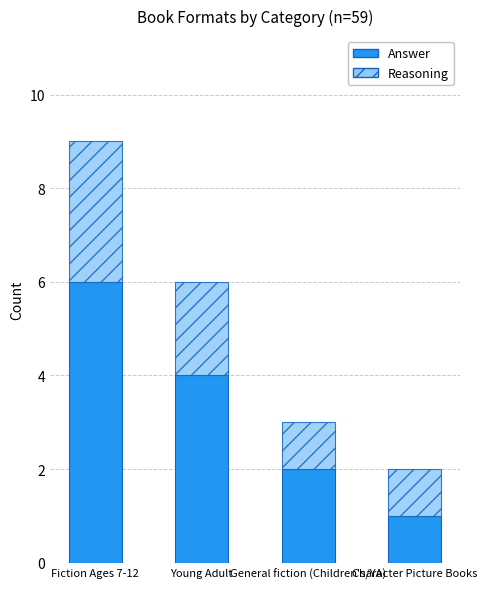

What is the sum of all Answer values?

13